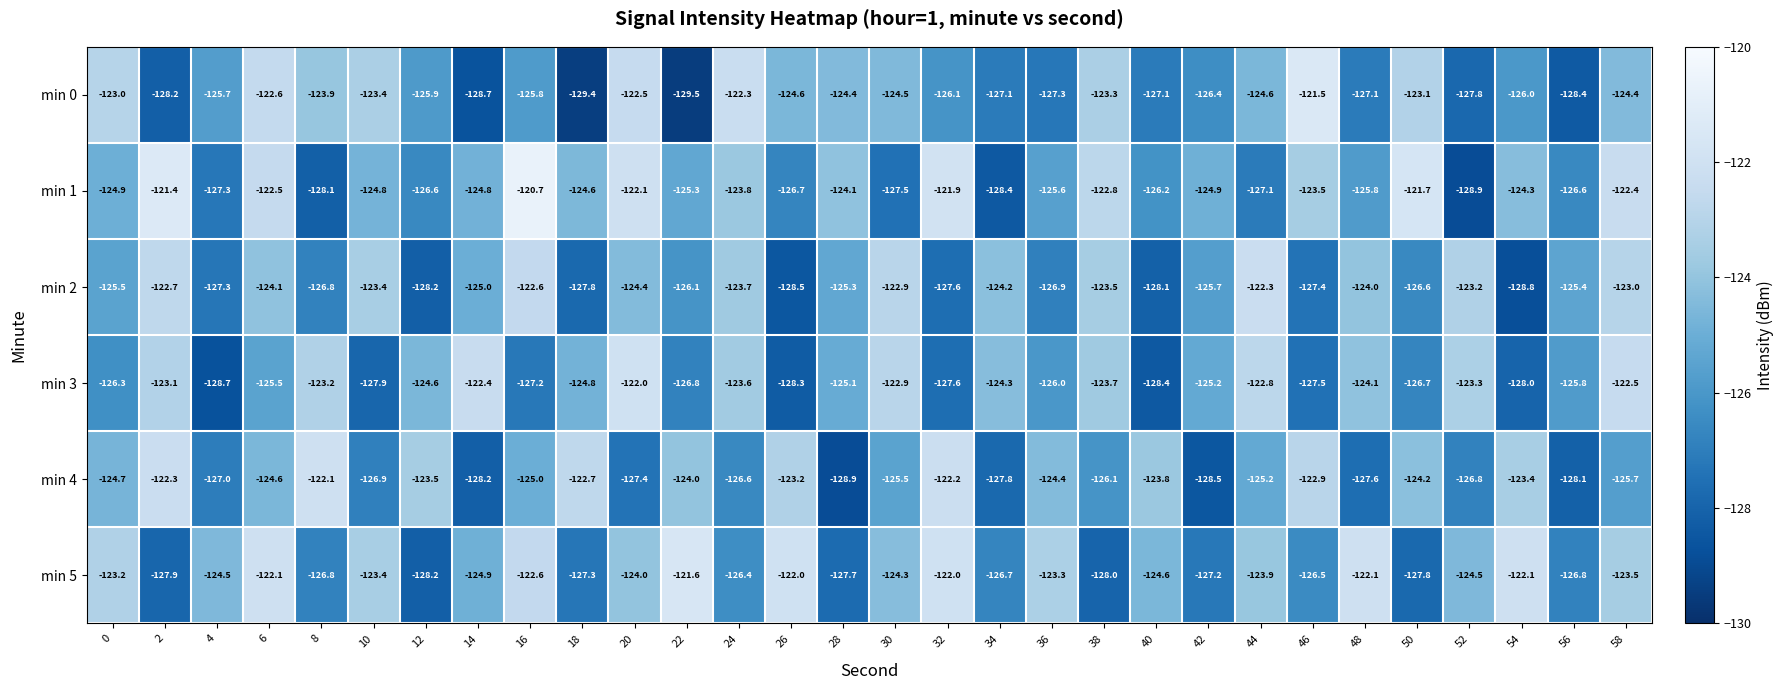

Between 50 and 32, which is larger?

50